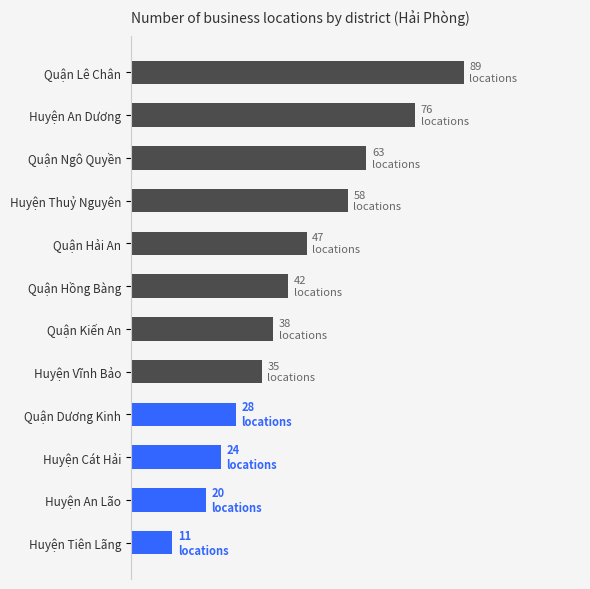

At which label is the value closest to 50?

Quận Hải An